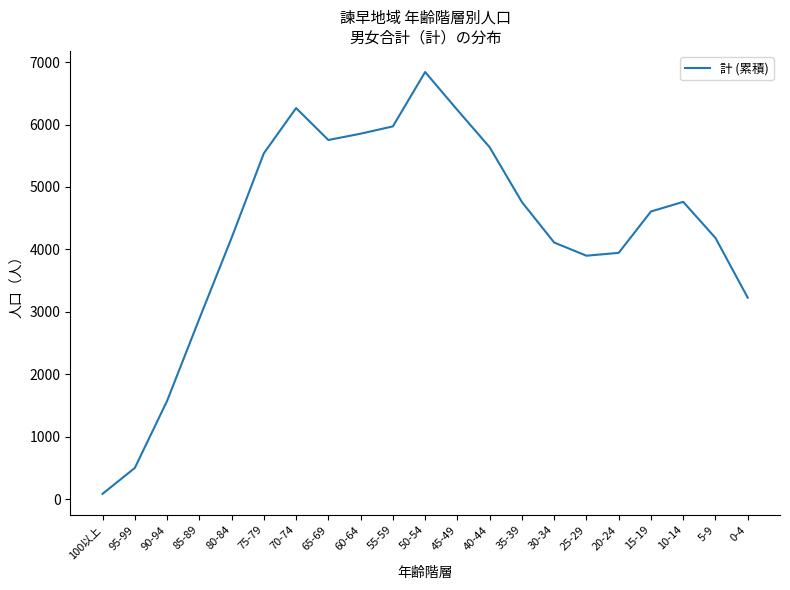

Which label corresponds to the smallest value in the chart?

100以上